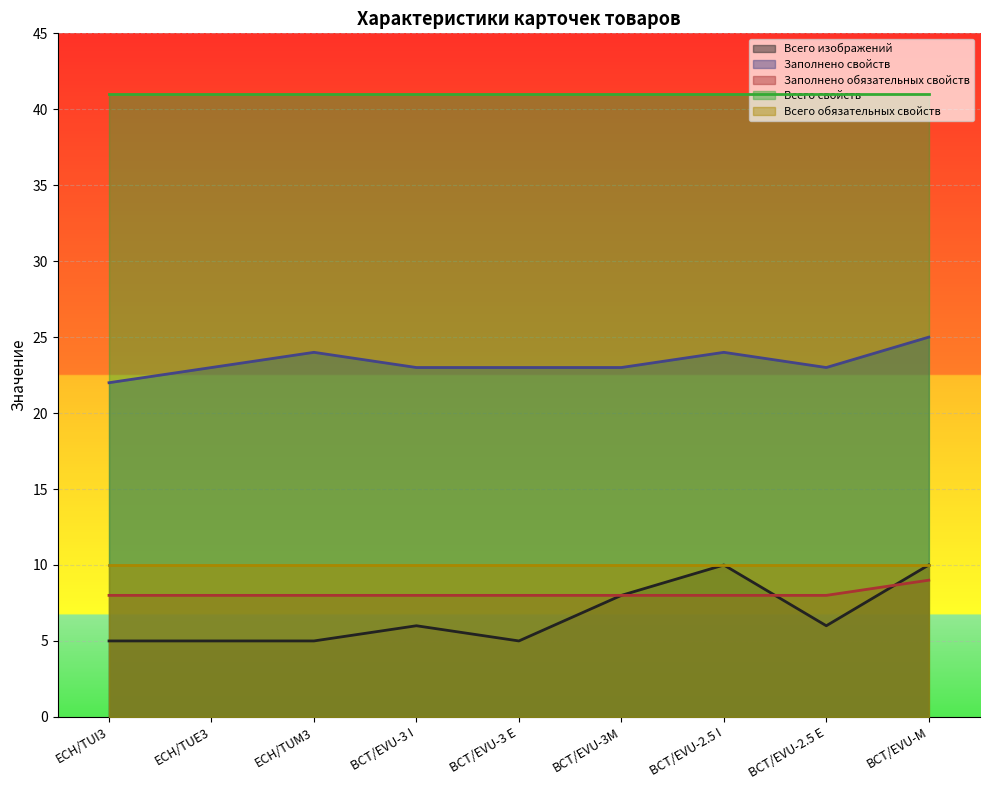

At ECH/TUI3, list the series in order from smallest to largest.

Всего изображений, Заполнено обязательных свойств, Всего обязательных свойств, Заполнено свойств, Всего свойств